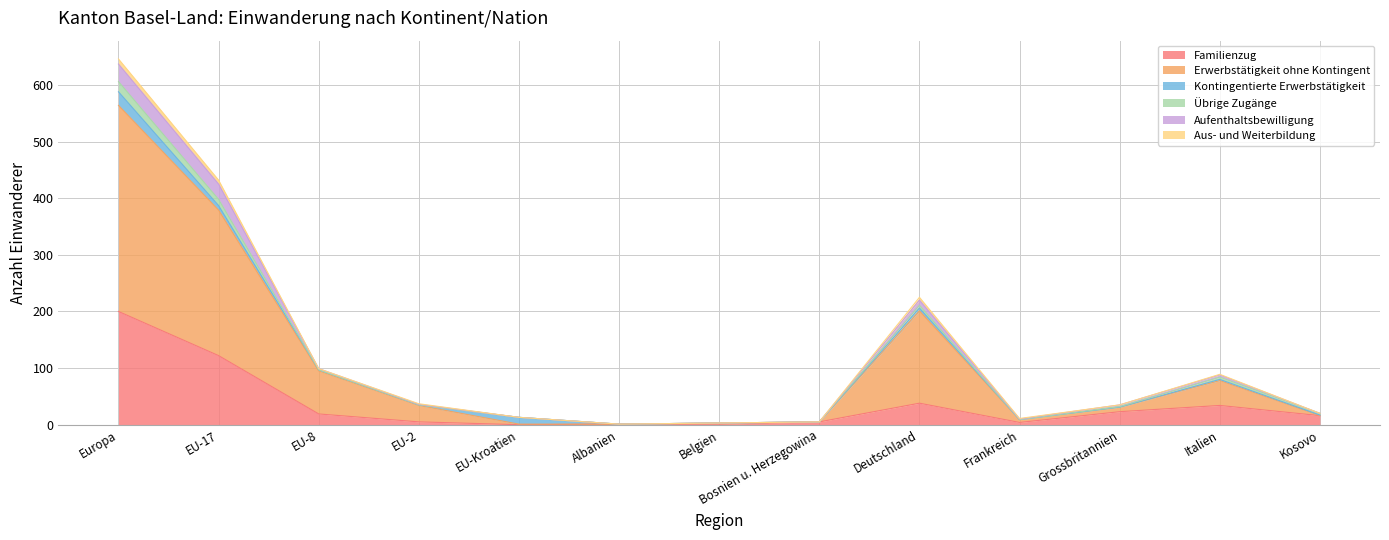

True or false: Erwerbstätigkeit ohne Kontingent has a value of 52 at Grossbritannien.

False